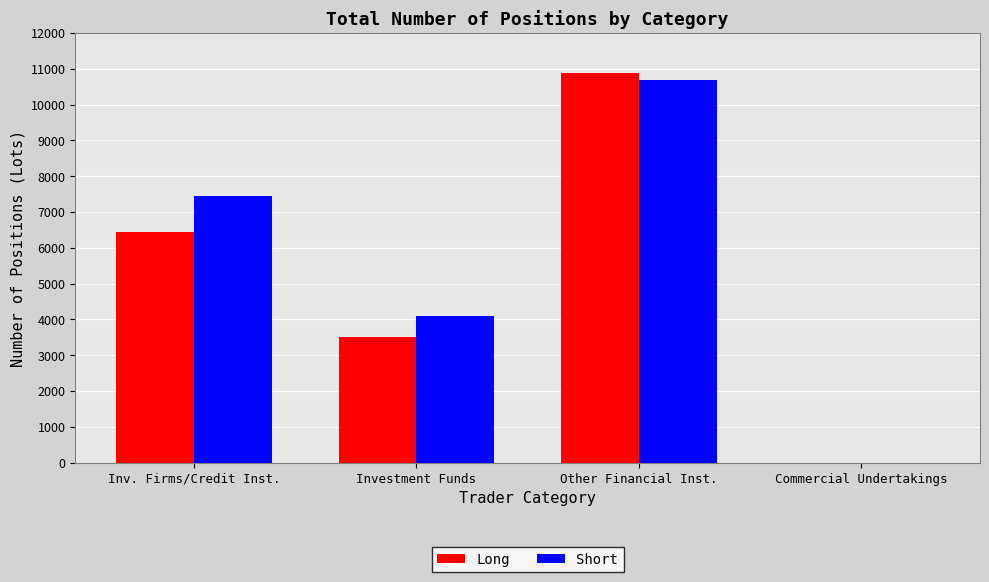

What is the highest value of the Long series?

10886.9